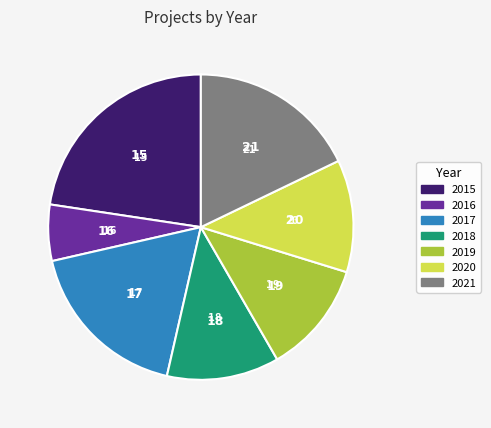

True or false: 2015 accounts for 23% of the total.

True